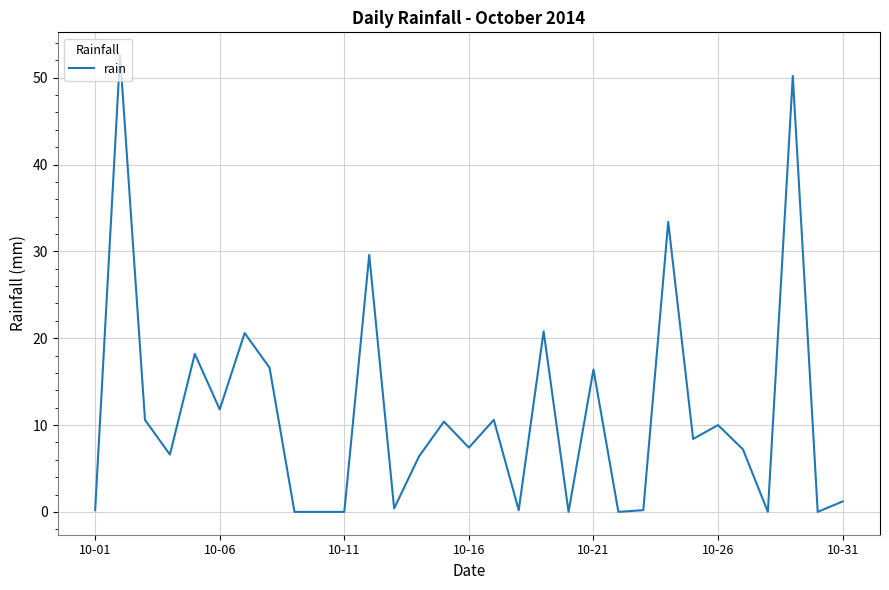

What is the maximum value shown in the chart?

52.6